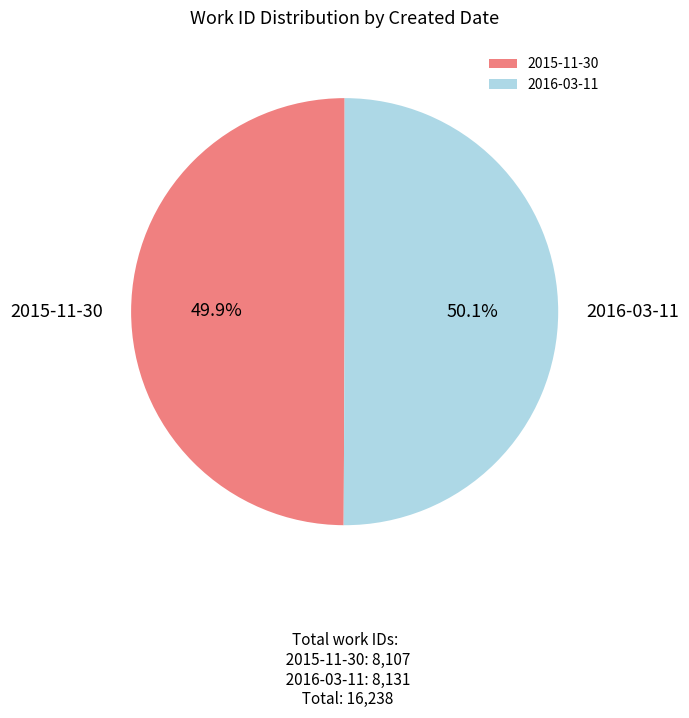

What percentage is NOT represented by 2015-11-30?

50.1%